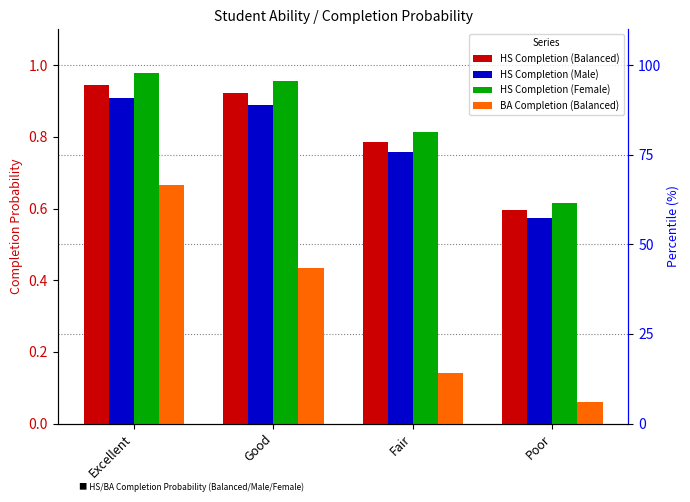

Reading left to right, what are all the values shown in this chart?

HS Completion (Balanced): 0.9	0.9	0.8	0.6
HS Completion (Male): 0.9	0.9	0.8	0.6
HS Completion (Female): 1.0	1.0	0.8	0.6
BA Completion (Balanced): 0.7	0.4	0.1	0.1